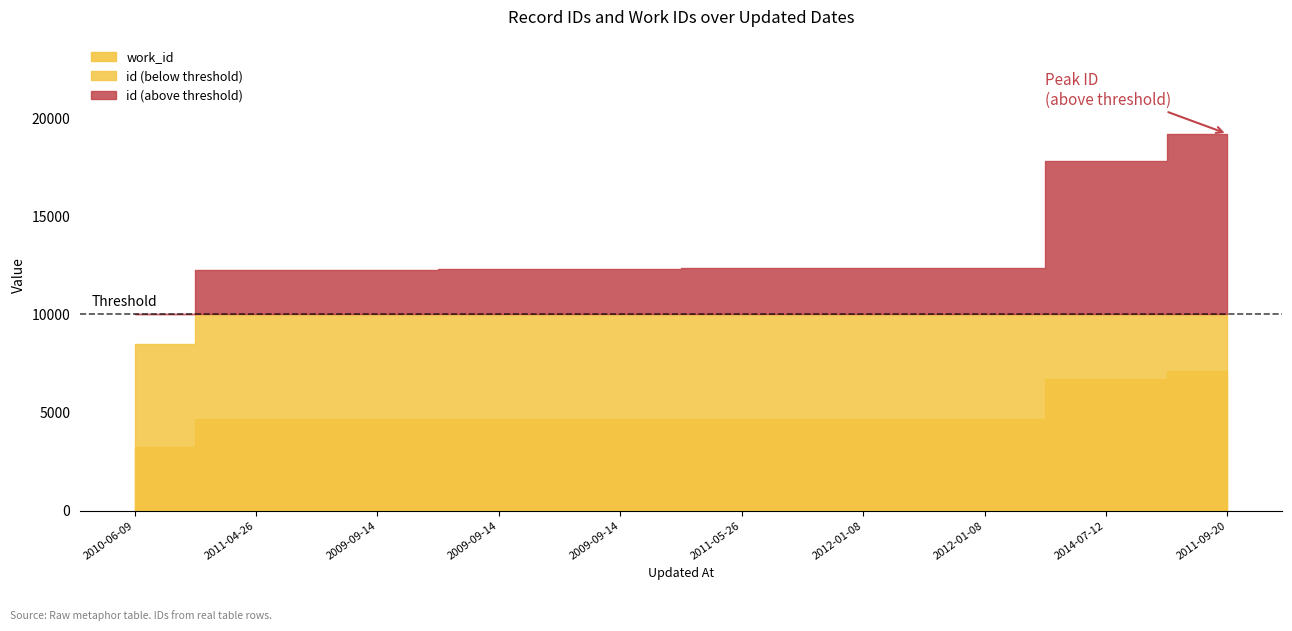

True or false: work_id has a value of 6708 at 2014-07-12.

True